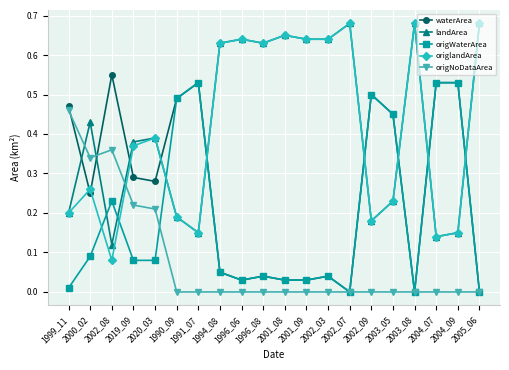

Is the value of origWaterArea at 2000_02 greater than the value of origlandArea at 1996_08?

No